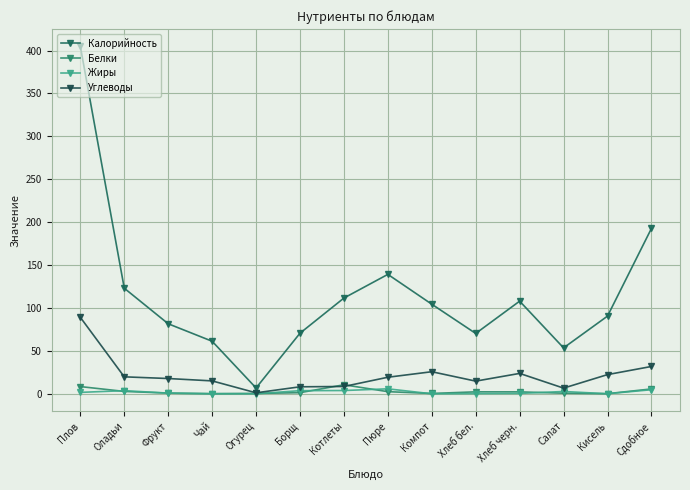

Count the number of data series in this chart.

4